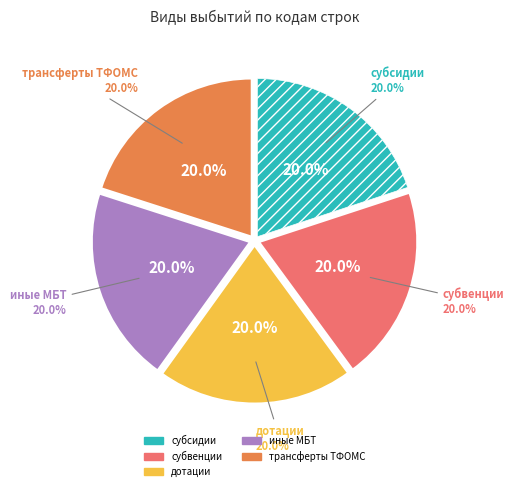

Which category has the smallest portion of the pie?

субсидии